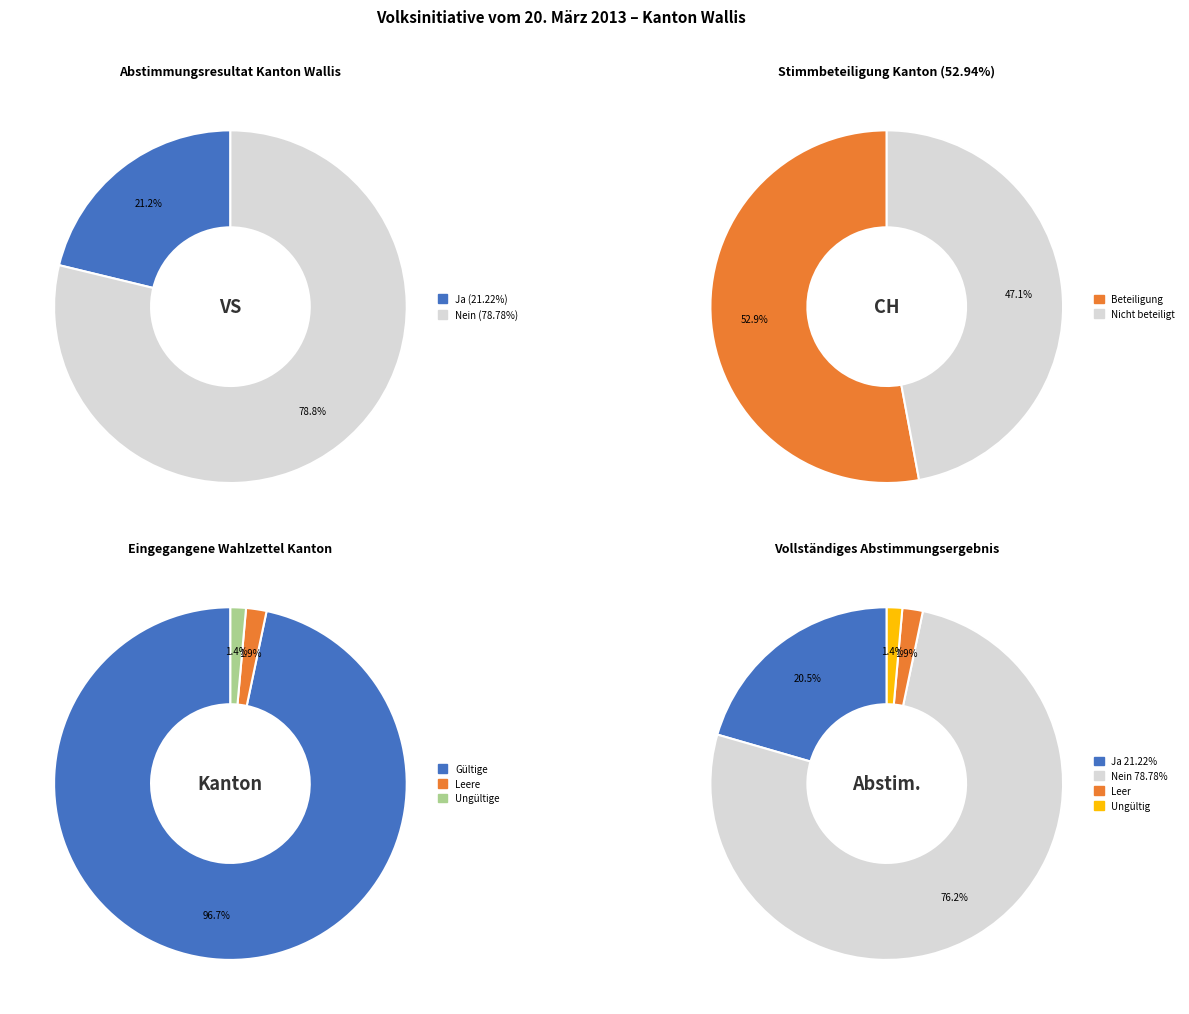

Rank the categories by value from highest to lowest.

Nein, Ja